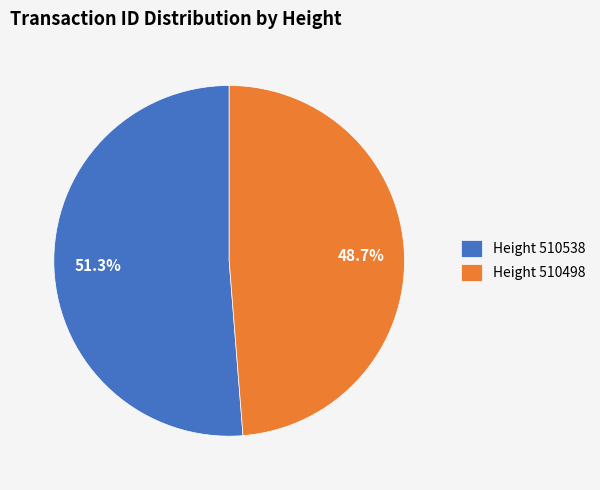

Is the sum of Height 510498 and Height 510538 greater than half?

Yes